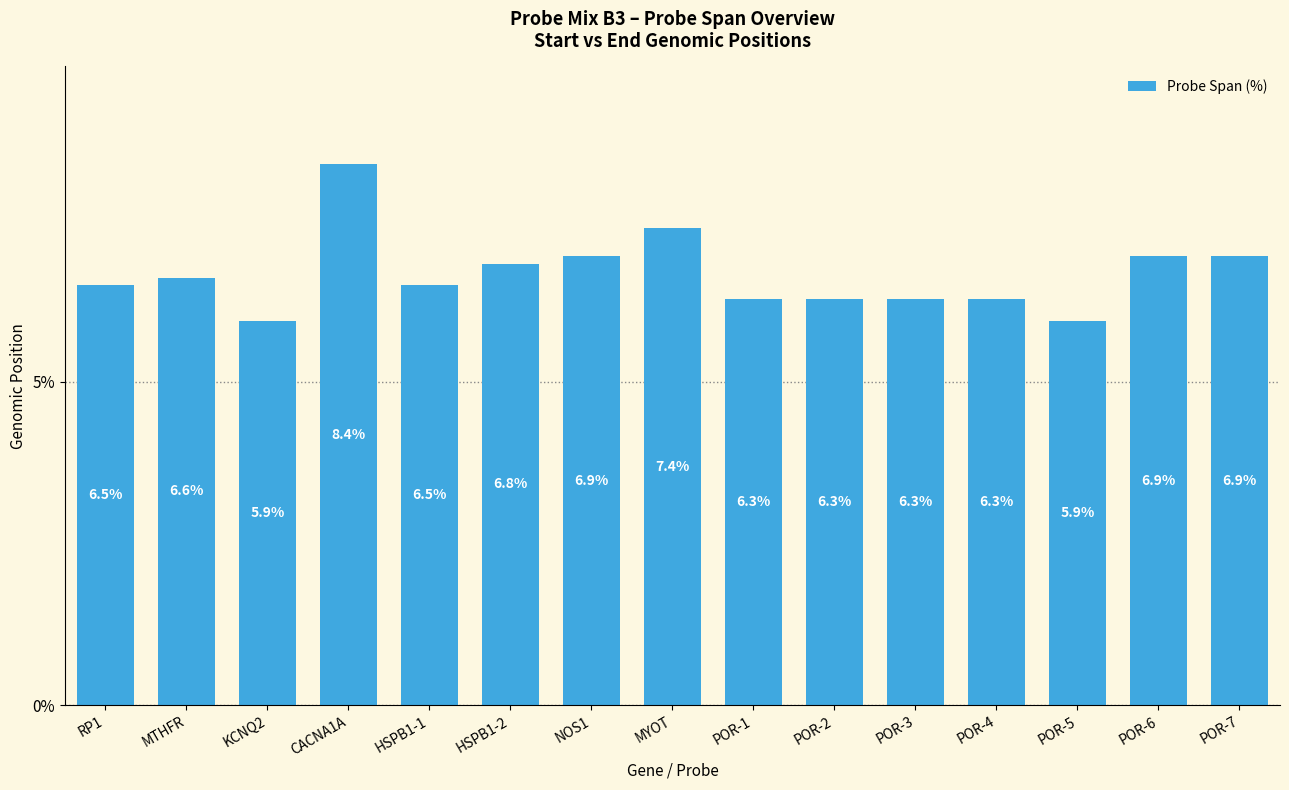

Read the value at HSPB1-1.

6.5